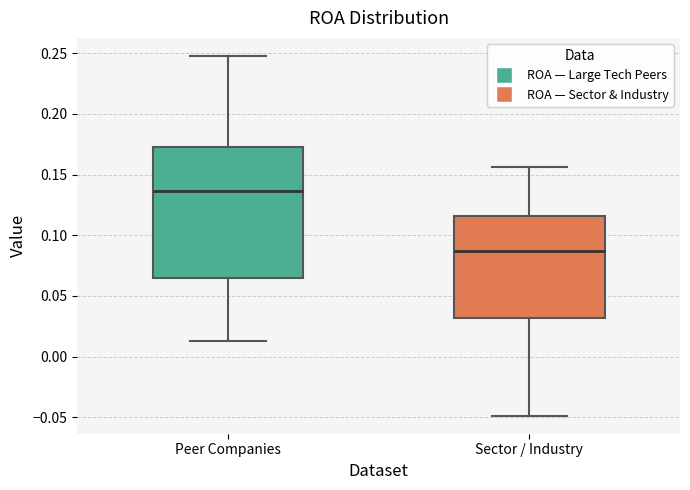

Where does the lower whisker of the box for Peer Companies end on the y-axis? The values are not printed on the chart, so give them approximately, as read against the axis.

0.015